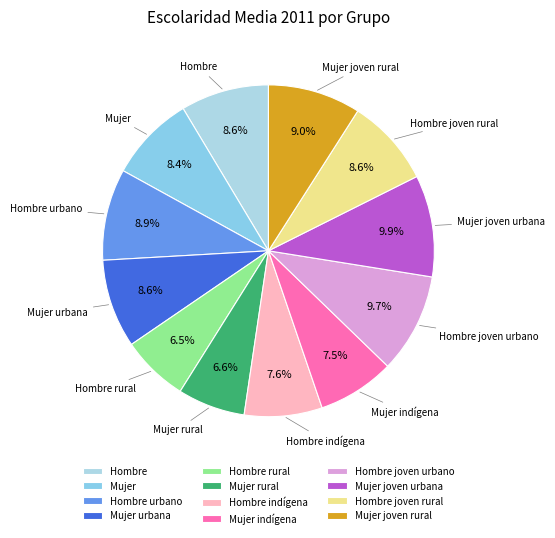

How many segments does this pie chart have?

12